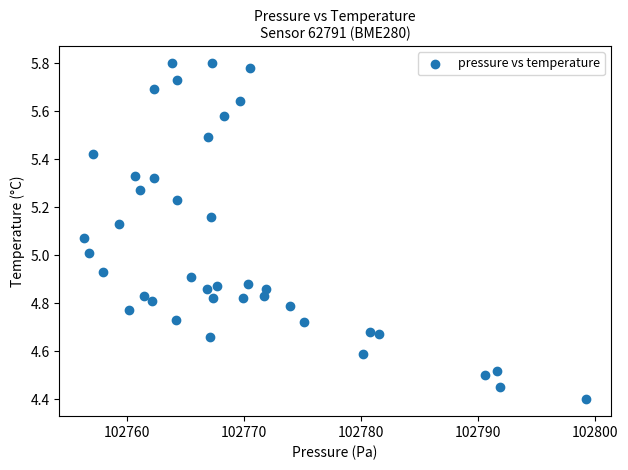

What is the range of X values (max minus min)?

42.8